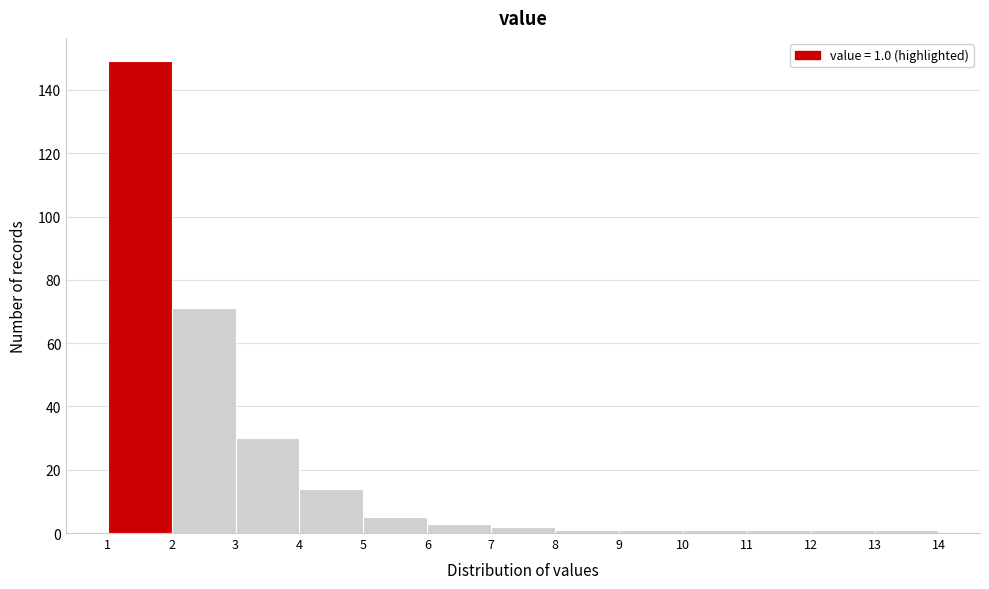

Which range on the x-axis has the tallest bar?

1 to 2